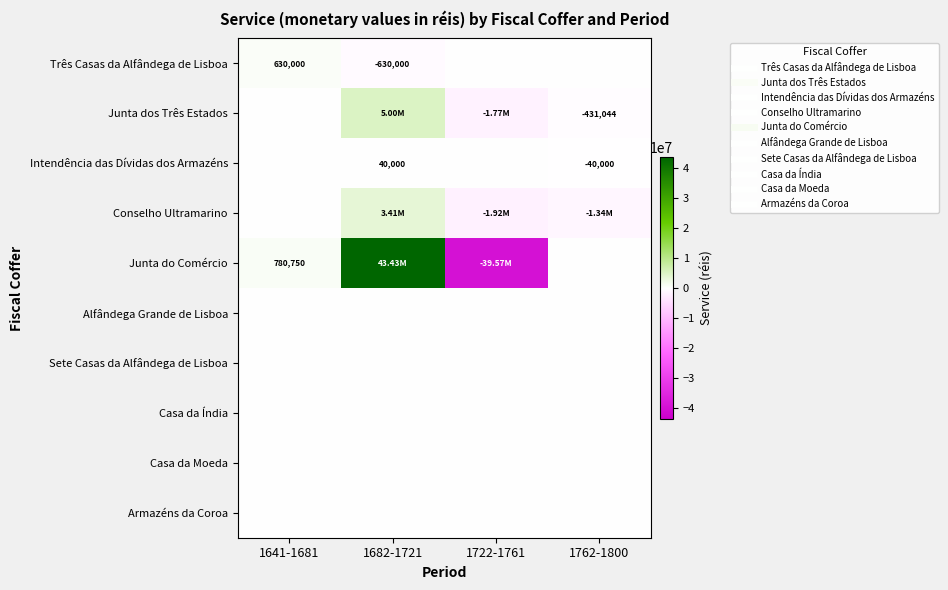

What is the difference between the Junta dos Três Estados values at 1682-1721 and 1722-1761?

6768956